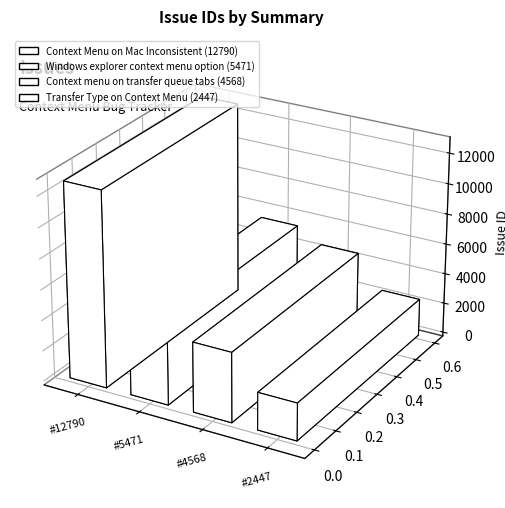

Reading right to left, list all the values displayed in this chart.

Transfer Type on Context Menu=2447	Context menu on transfer queue tabs=4568	Windows explorer context menu option=5471	Context Menu on Mac Inconsistent=12790